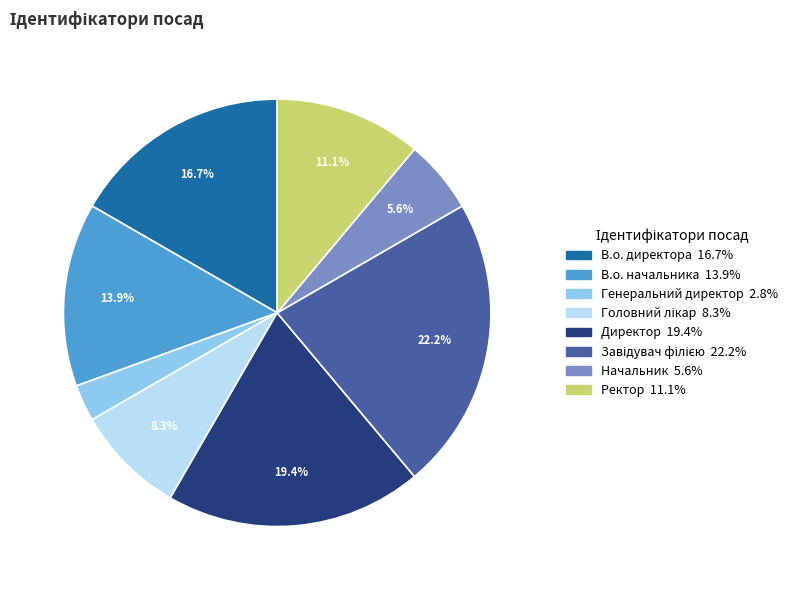

Does Генеральний директор account for over 50% of the chart?

No